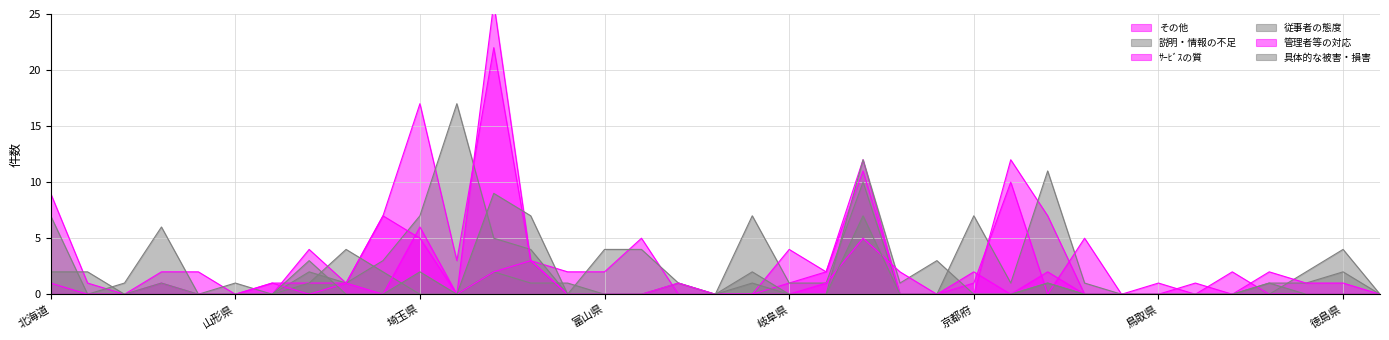

At which category is the sum across all series the highest?

東京都